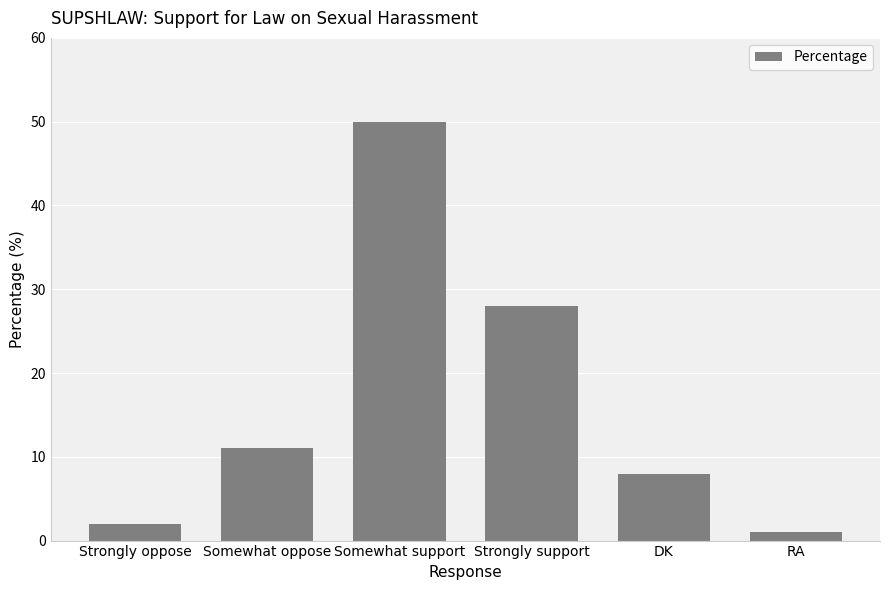

What is the label of the 2nd bar from the right?

DK